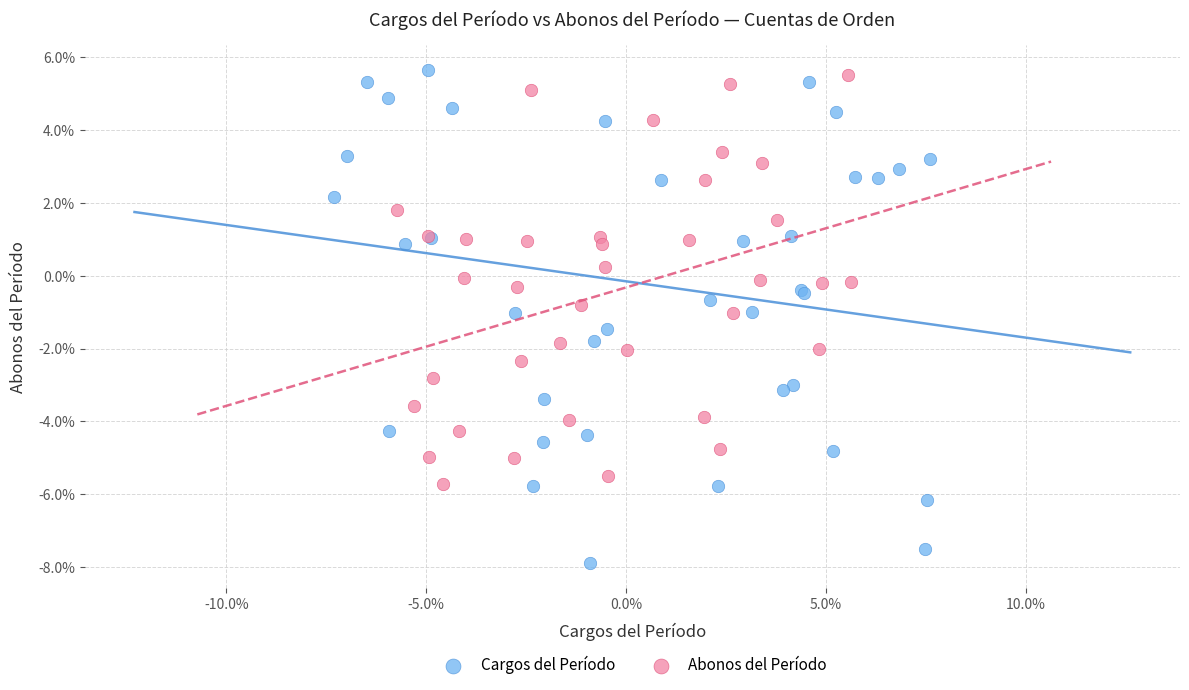

Which series reaches the maximum Y coordinate?

Cargos del Período